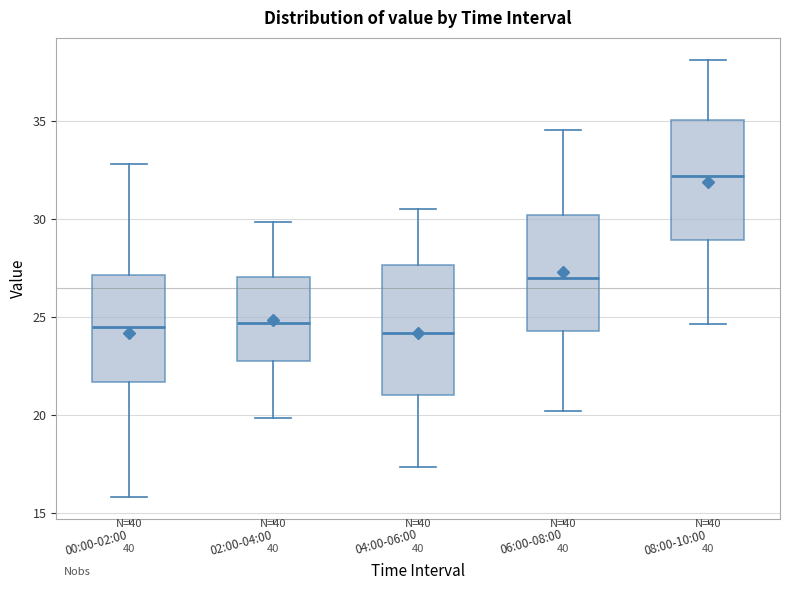

Reading left to right, transcribe this box plot: for each box, give where its median line is, the range the box spans, and where its two whiskers end, as read against the y-axis. The values are not printed on the chart, so give them approximately, as read against the axis.

00:00-02:00: median 24.5, box 21.5 to 27.0, whiskers 16.0 to 33.0
02:00-04:00: median 24.5, box 22.5 to 27.0, whiskers 20.0 to 30.0
04:00-06:00: median 24.0, box 21.0 to 27.5, whiskers 17.5 to 30.5
06:00-08:00: median 27.0, box 24.5 to 30.0, whiskers 20.0 to 34.5
08:00-10:00: median 32.0, box 29.0 to 35.0, whiskers 24.5 to 38.0